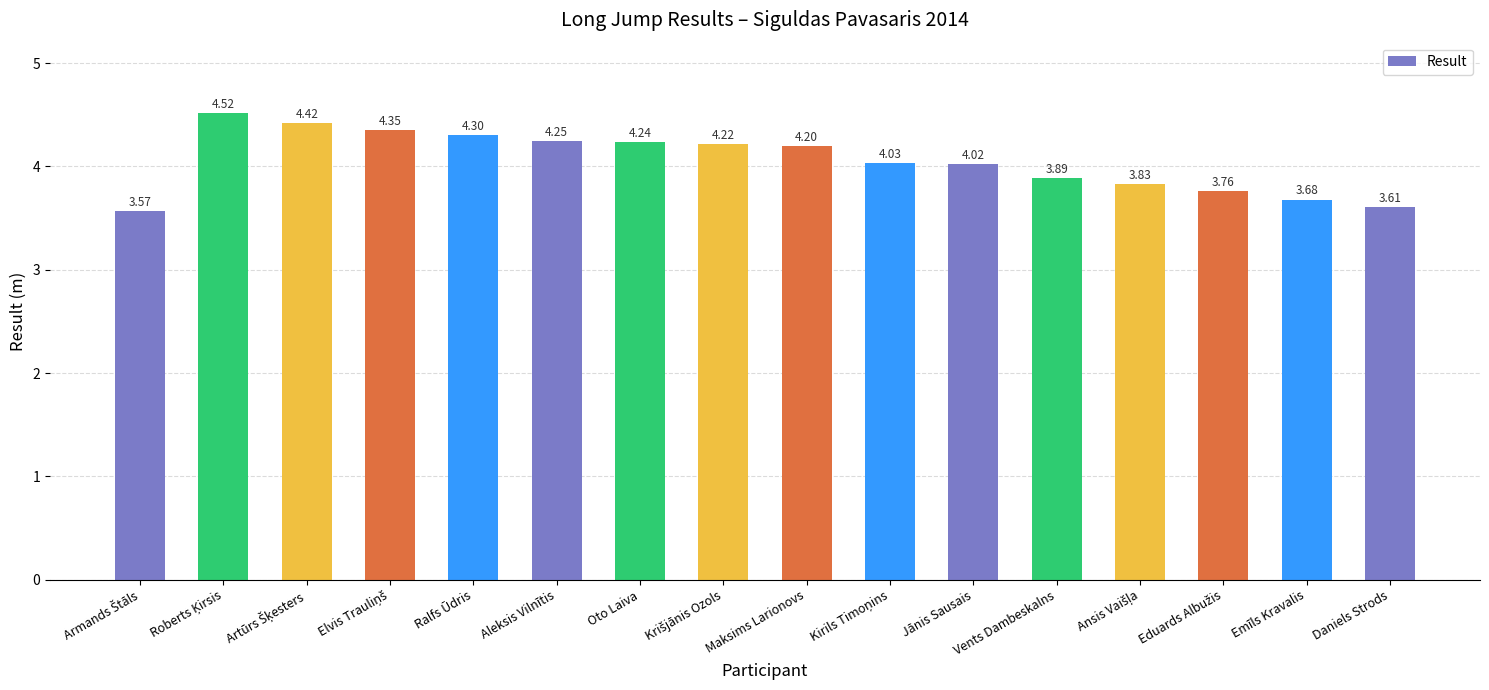

At which label is the value closest to 4?

Jānis Sausais